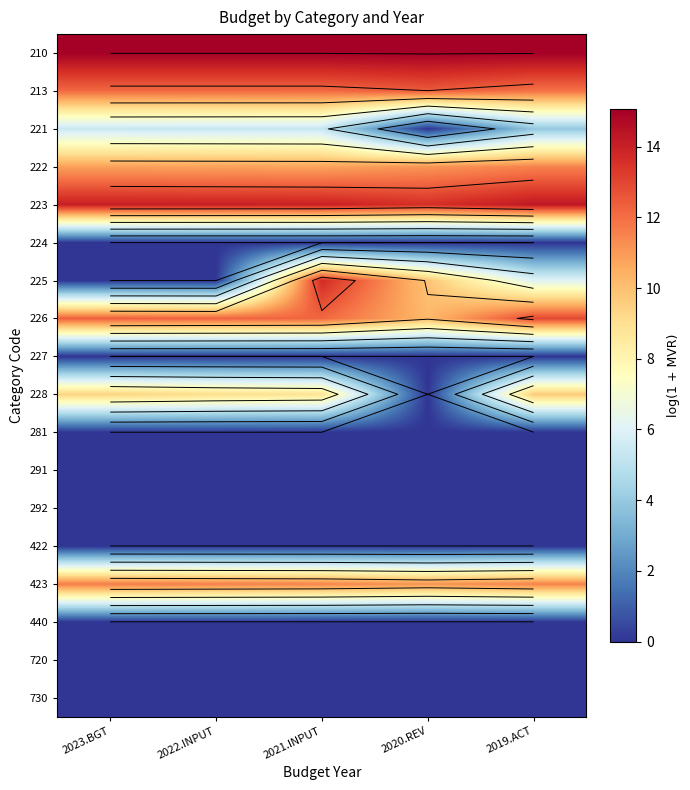

How many data points does each series have?

5